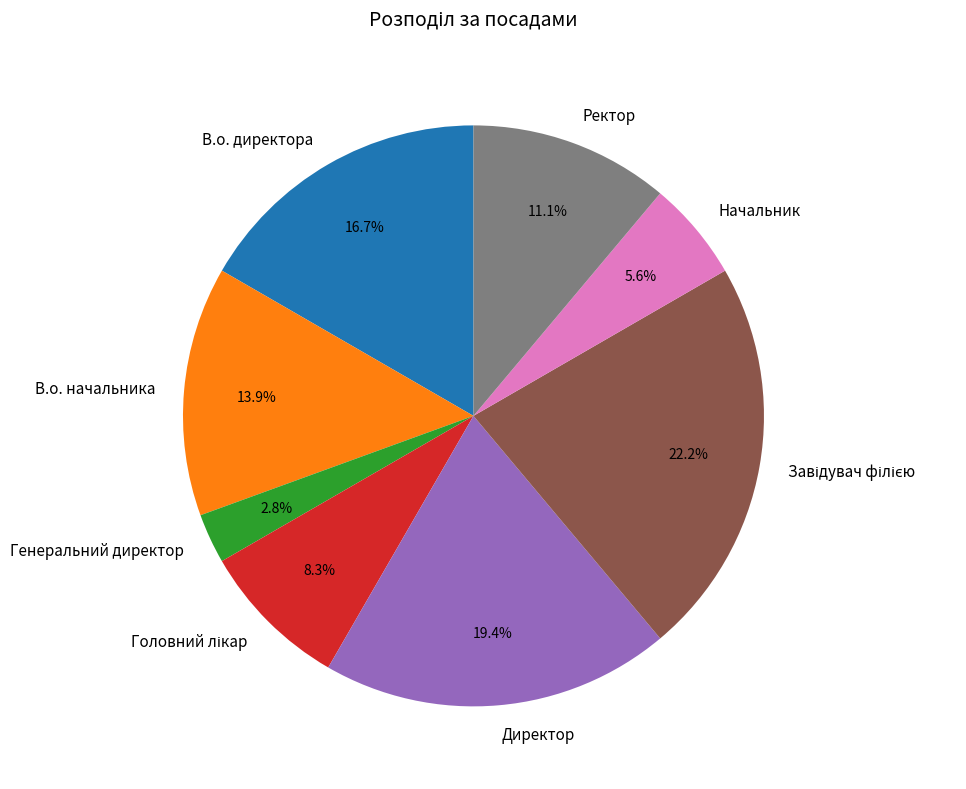

Count the number of slices in the pie.

8